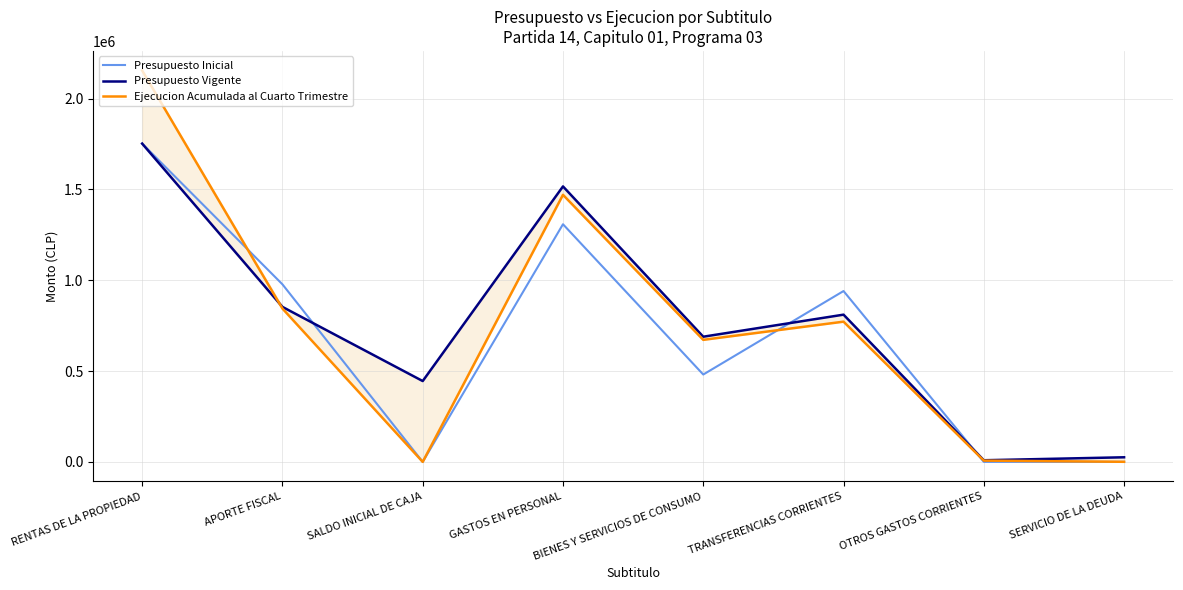

True or false: Presupuesto Inicial and Ejecucion Acumulada al Cuarto Trimestre cross at least once.

True